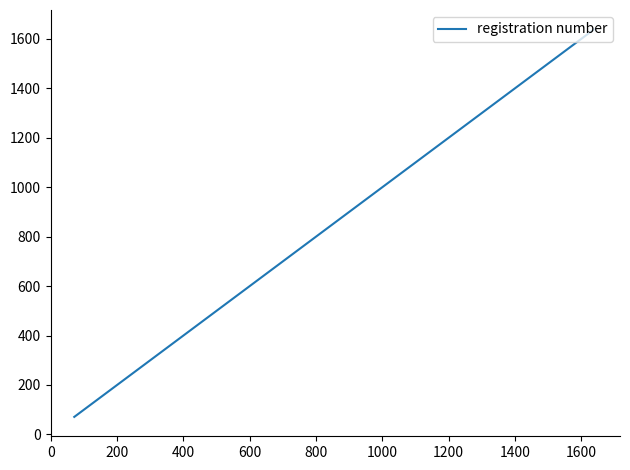

What is the minimum value shown in the chart?

71